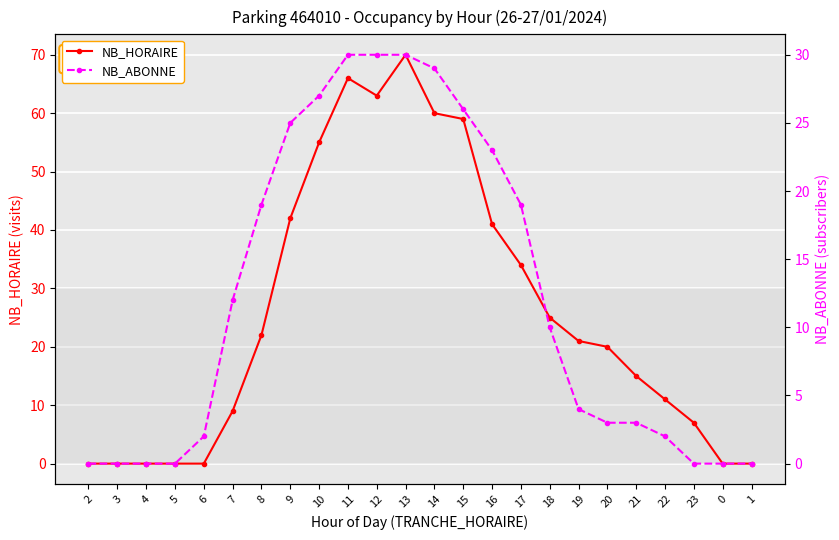

Rank the series by their average value, from lowest to highest.

NB_ABONNE, NB_HORAIRE